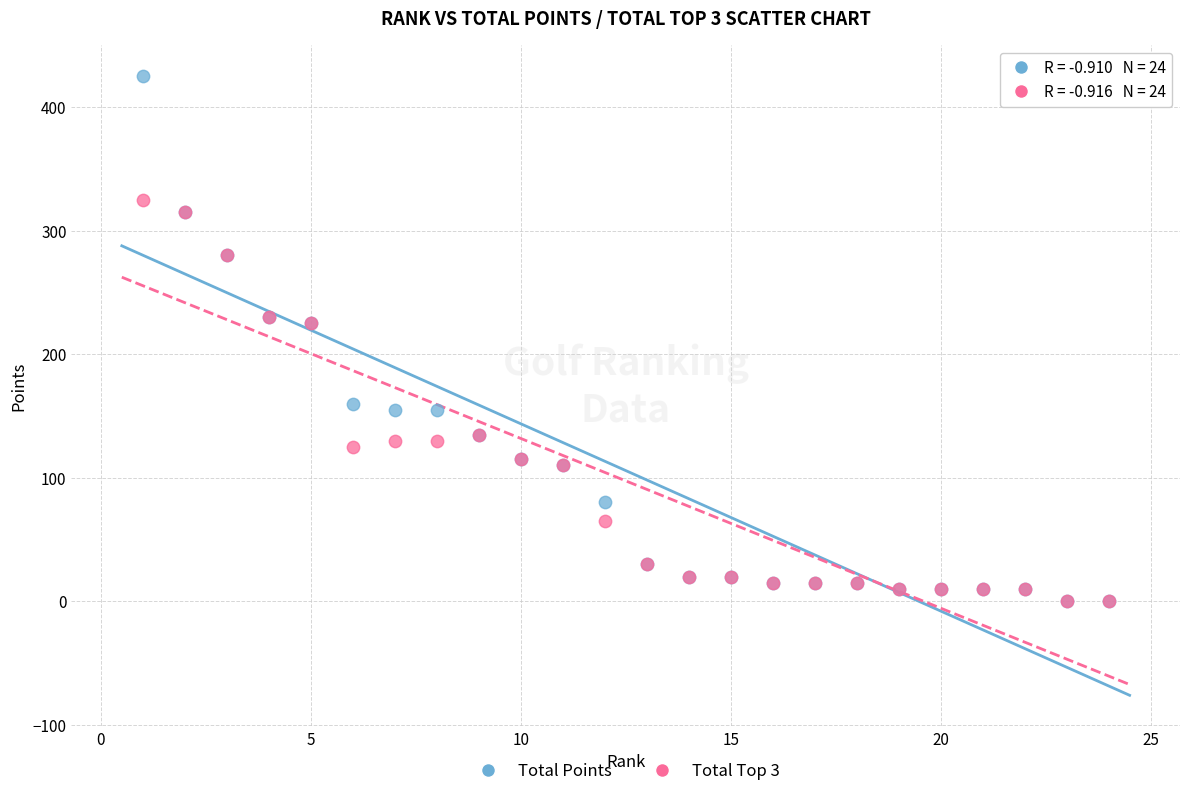

Which series has the widest spread of Y values?

Total Points